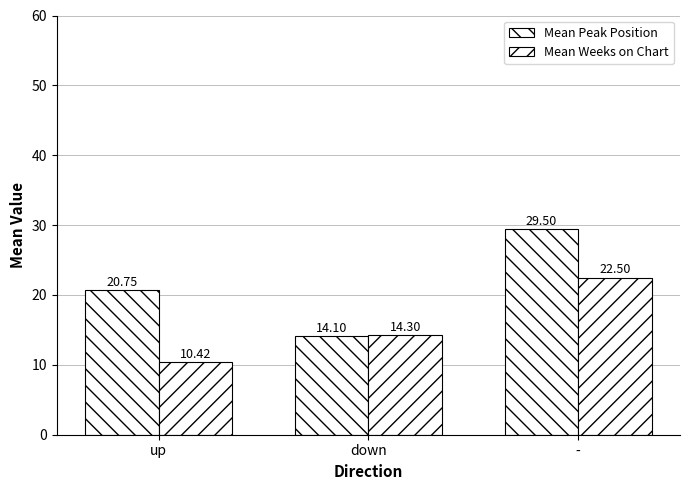

The value of Mean Peak Position at - is 29.5. True or false?

True